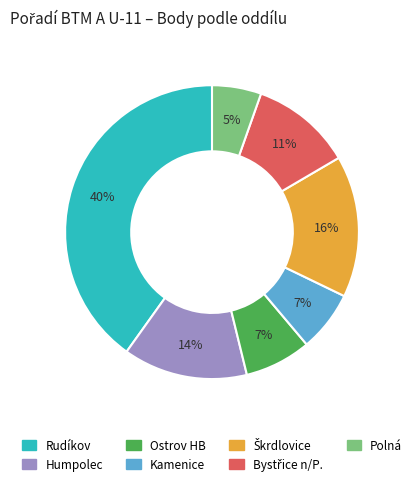

Is there a majority slice in this chart?

No